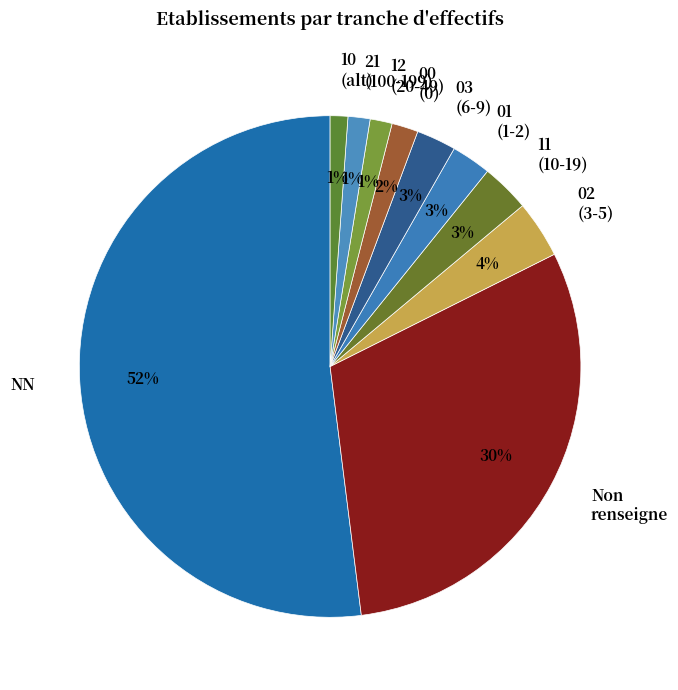

What is the largest slice in the pie chart?

NN